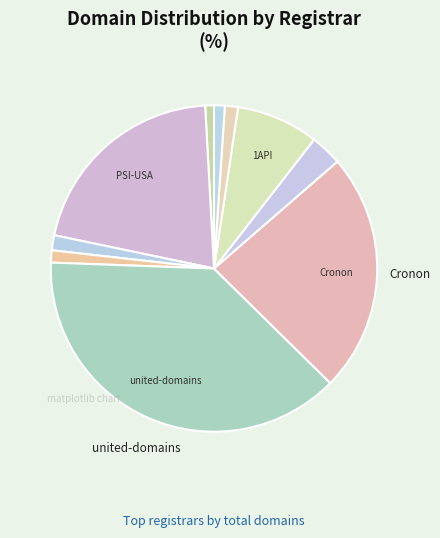

What is the smallest slice in the pie chart?

Synergy Wholesale